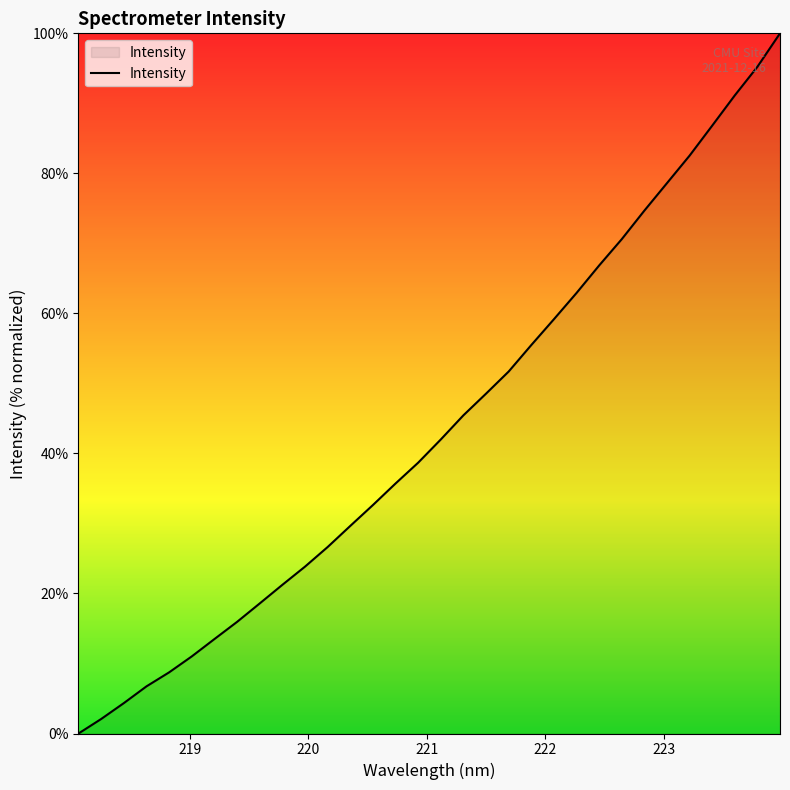

What is the difference between the maximum and minimum values?

100.0